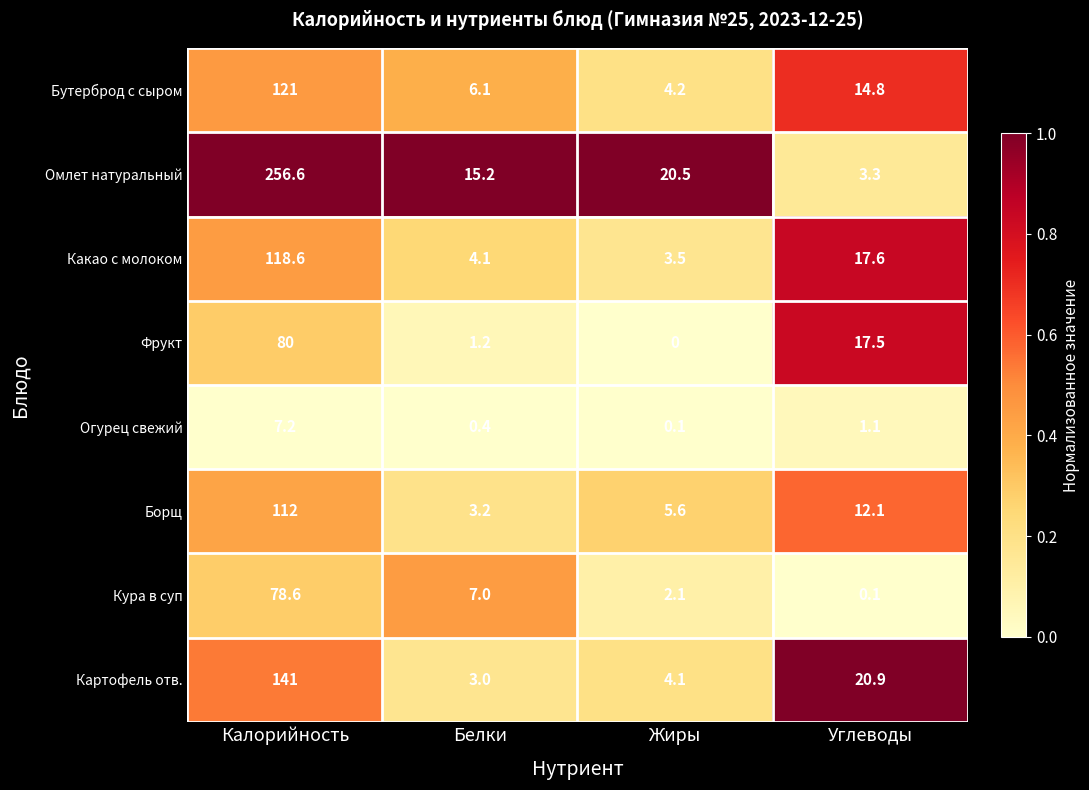

At which category does the chart reach its minimum across all series?

Жиры